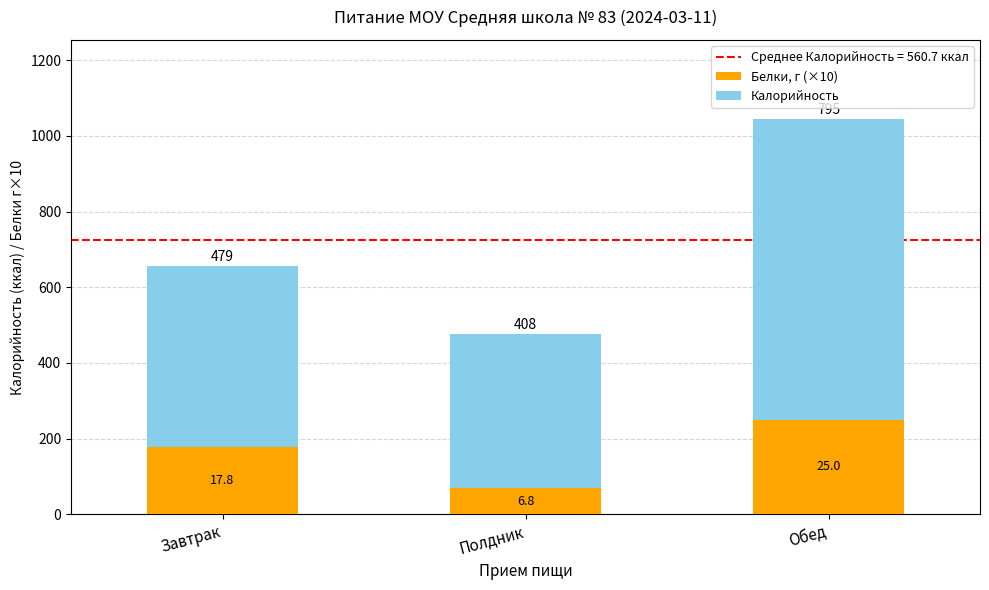

Reading right to left, what are the values for Белки, г (×10)?

Обед=250	Полдник=68	Завтрак=178